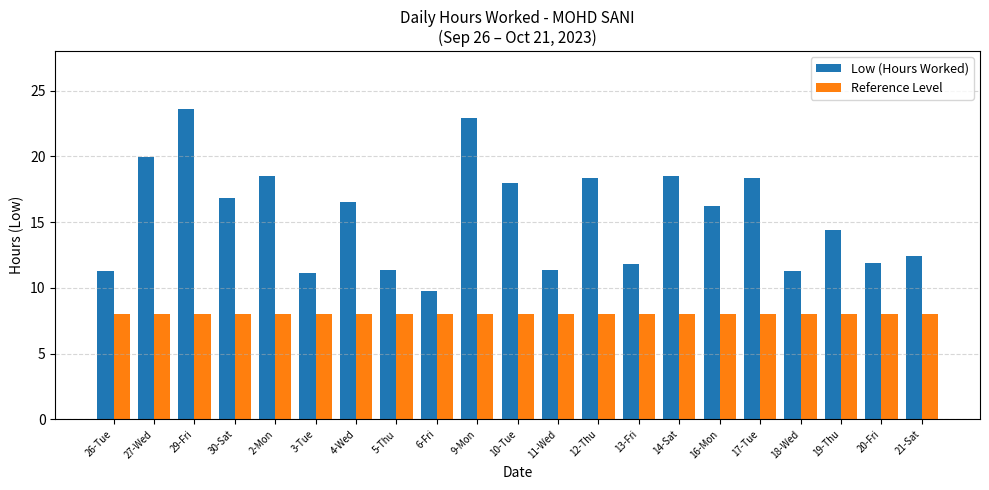

Which series has the widest spread of values?

Low (Hours Worked)